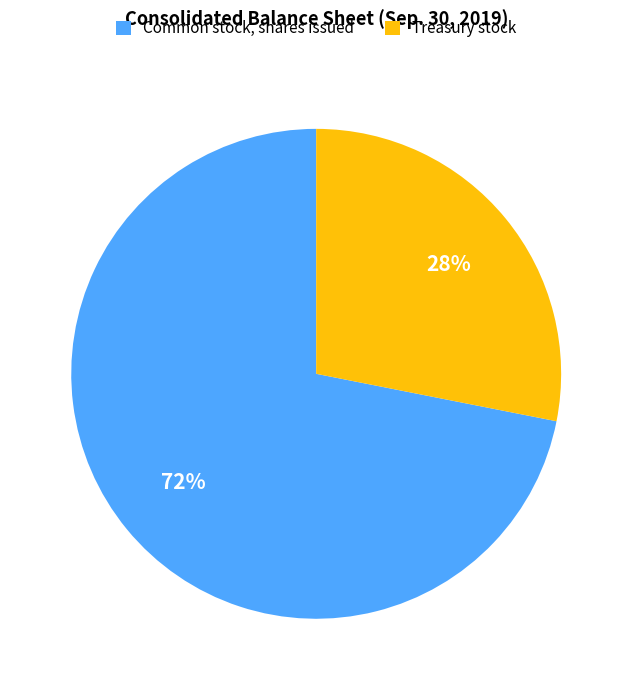

How many slices are in this pie chart?

2